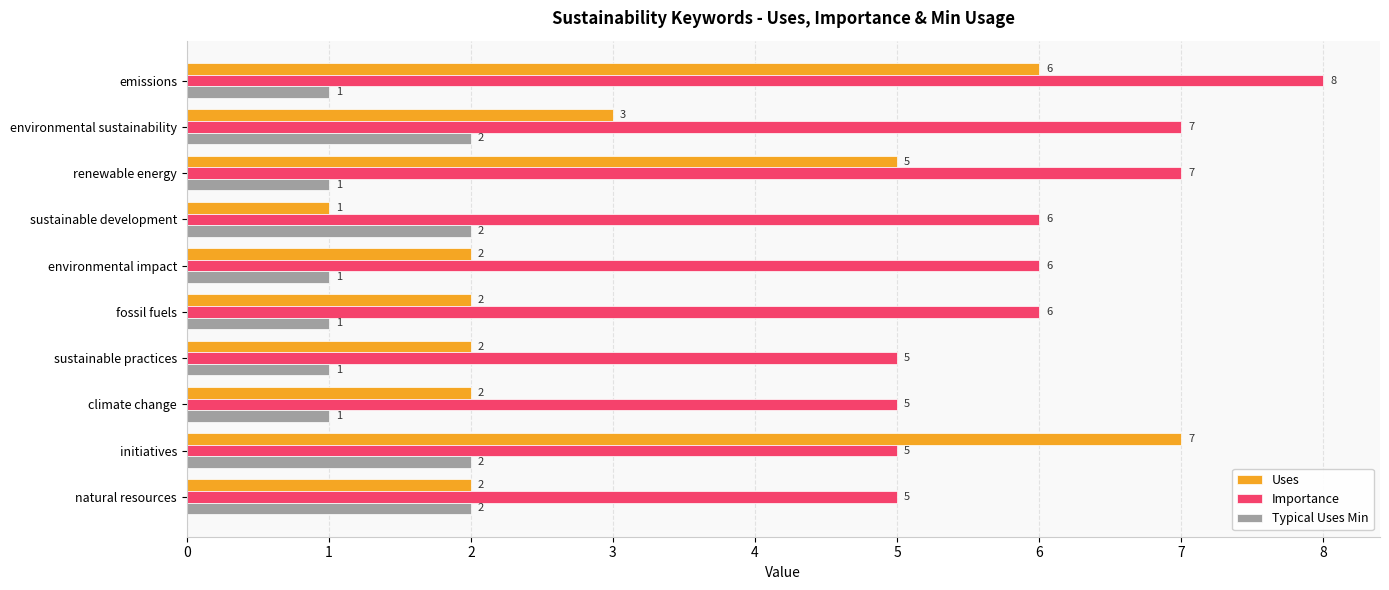

What are all the series names shown in the legend?

Uses, Importance, Typical Uses Min